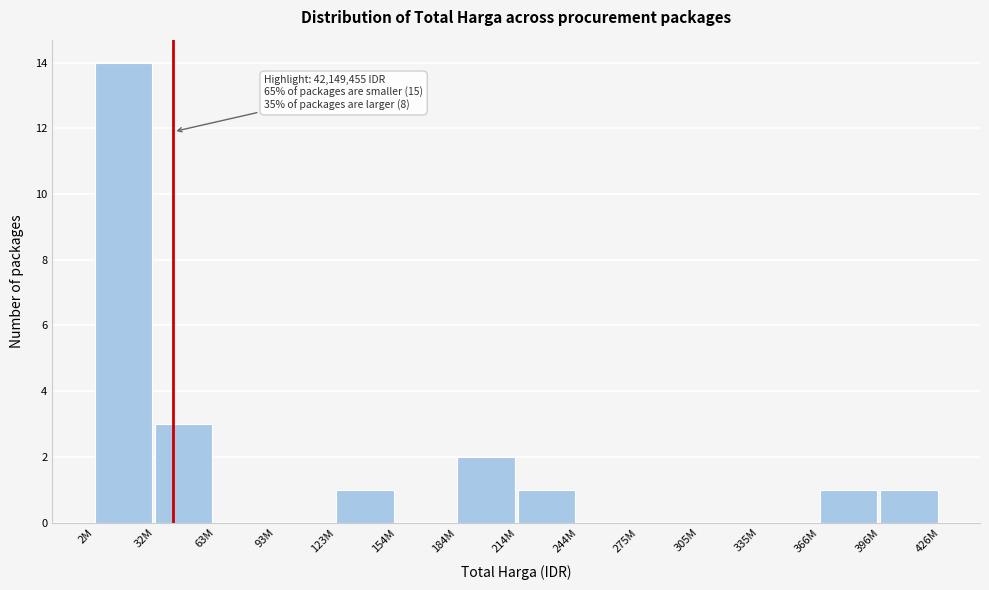

Reading left to right, list all the values displayed in this chart.

2M=14	32M=3	63M=0	93M=0	123M=1	154M=0	184M=2	214M=1	244M=0	275M=0	305M=0	335M=0	366M=1	396M=1